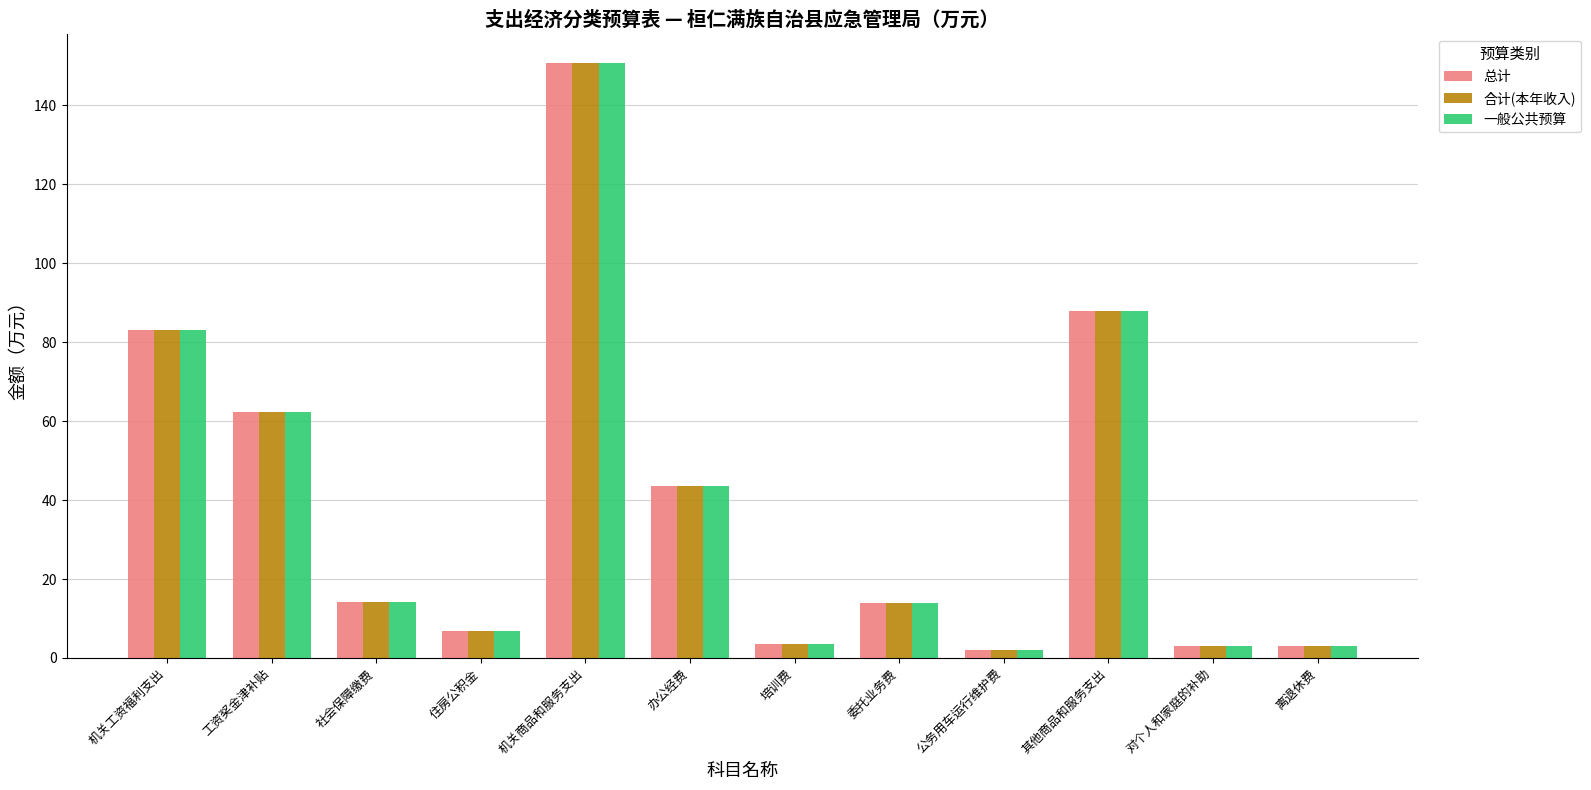

What position from the right is 办公经费?

7